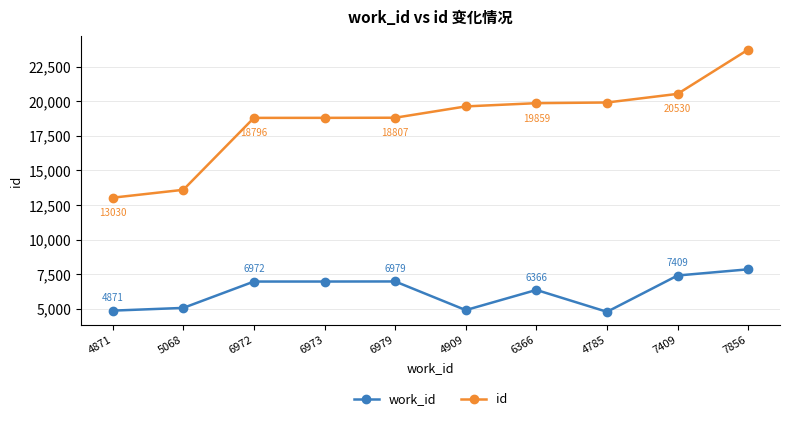

What are all the series names shown in the legend?

work_id, id